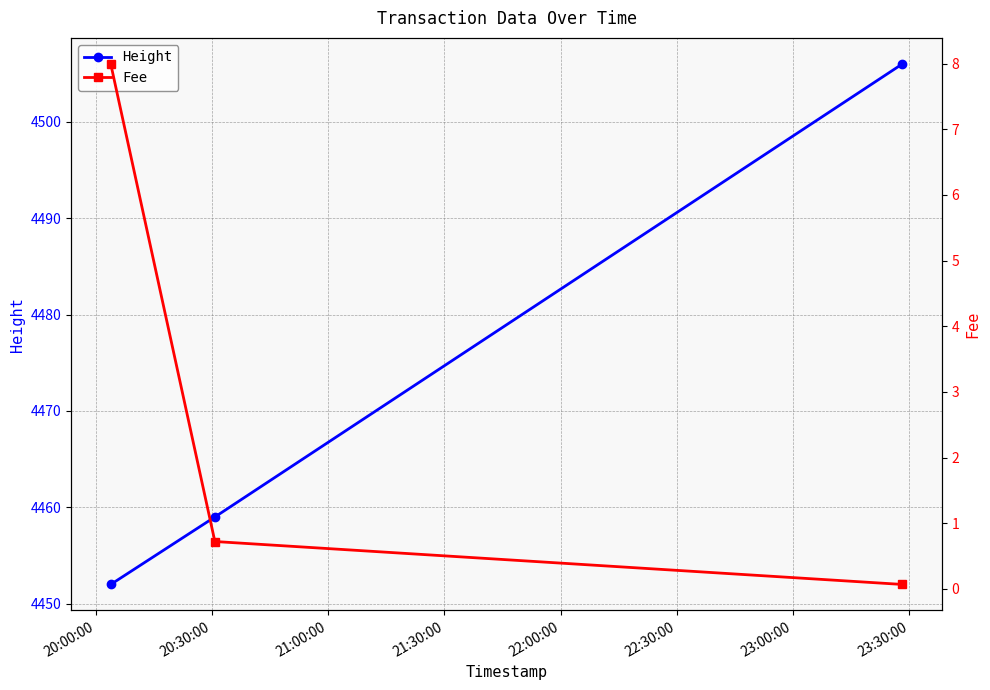

What is the value of the Height point at the 1st from the left?

4452